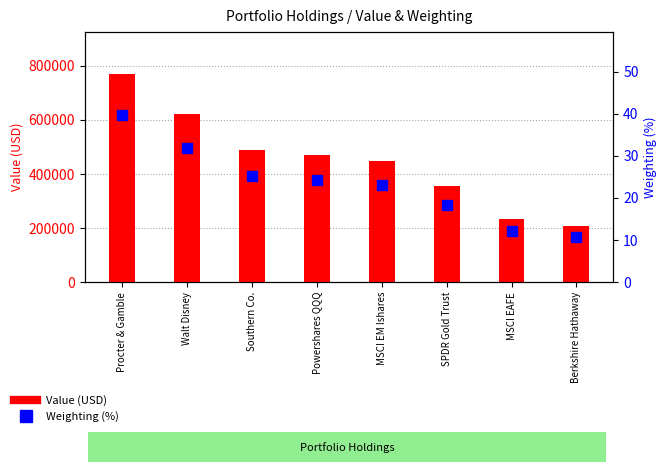

At how many categories does at least one series exceed 340767?

6